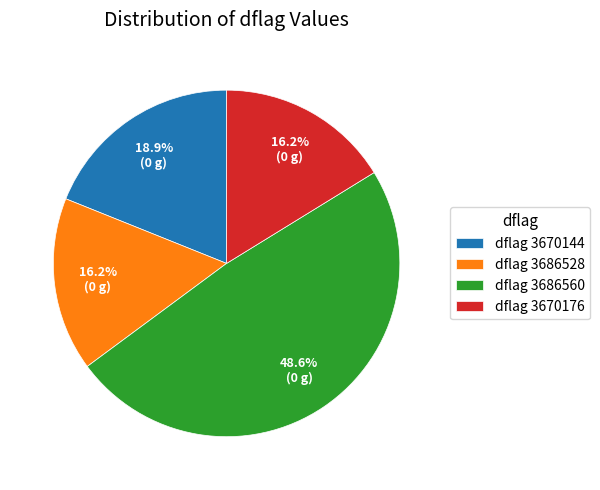

Combined, what portion of the pie is dflag 3670176 and dflag 3686528?

32.4%